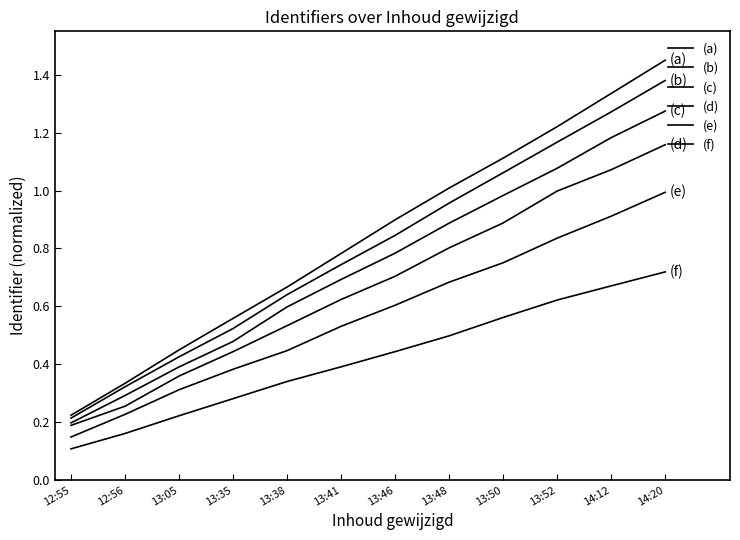

True or false: (e) and (d) cross at least once.

False